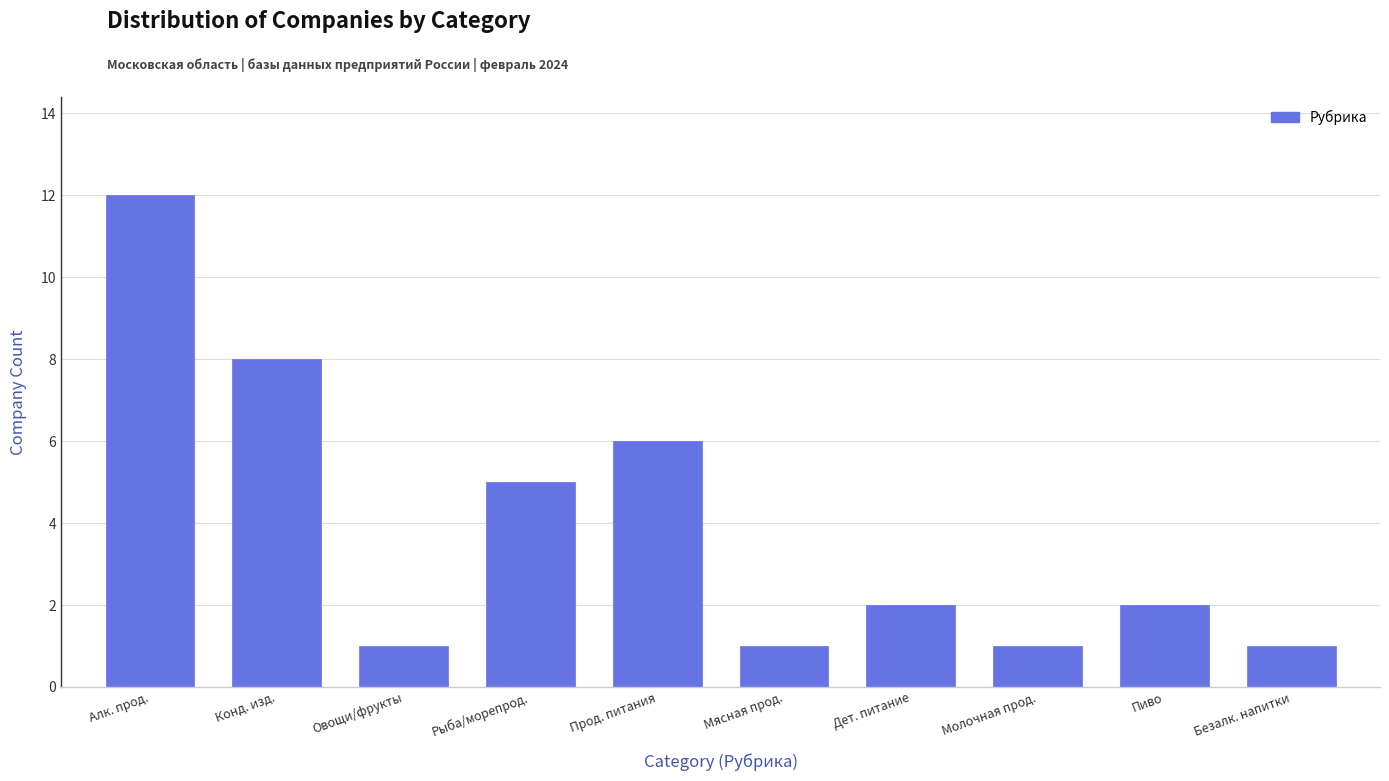

Reading left to right, list all the values displayed in this chart.

Алк. прод.=12	Конд. изд.=8	Овощи/фрукты=1	Рыба/морепрод.=5	Прод. питания=6	Мясная прод.=1	Дет. питание=2	Молочная прод.=1	Пиво=2	Безалк. напитки=1